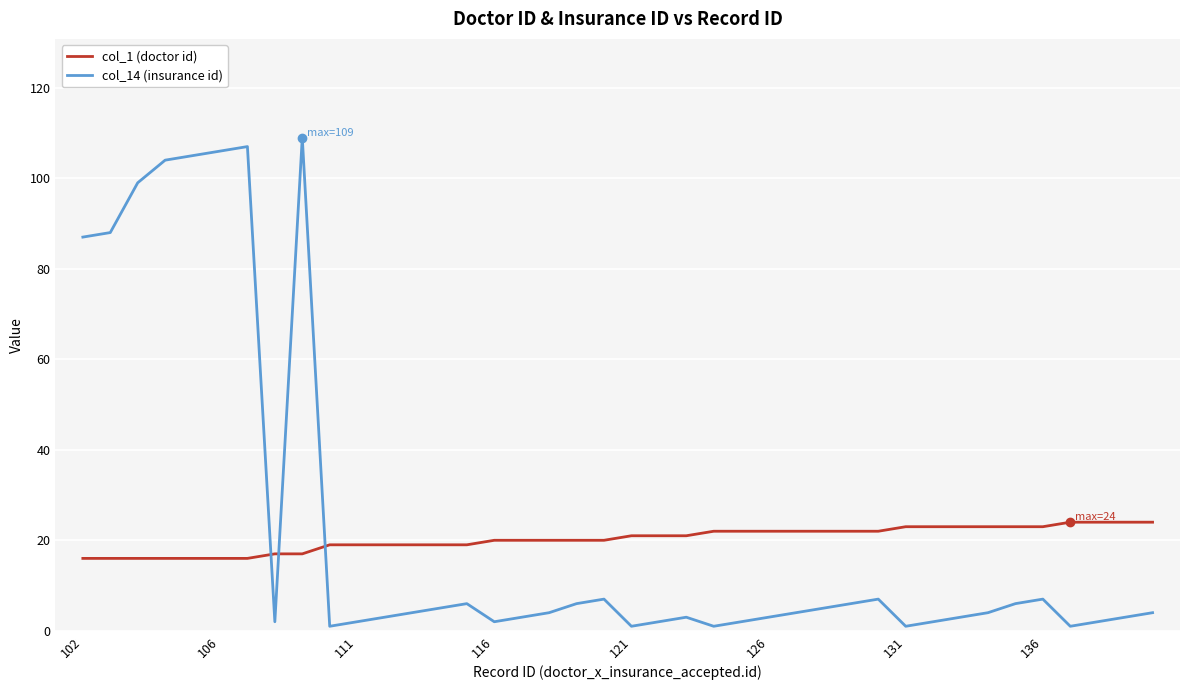

What is the greatest value displayed?

109